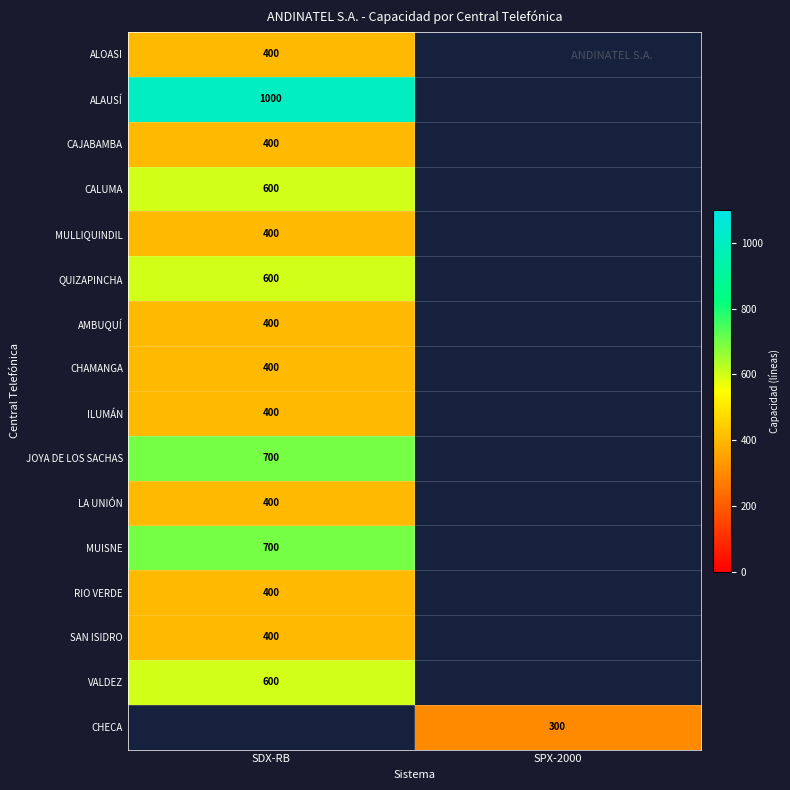

True or false: CHAMANGA has a value of 214 at SDX-RB.

False